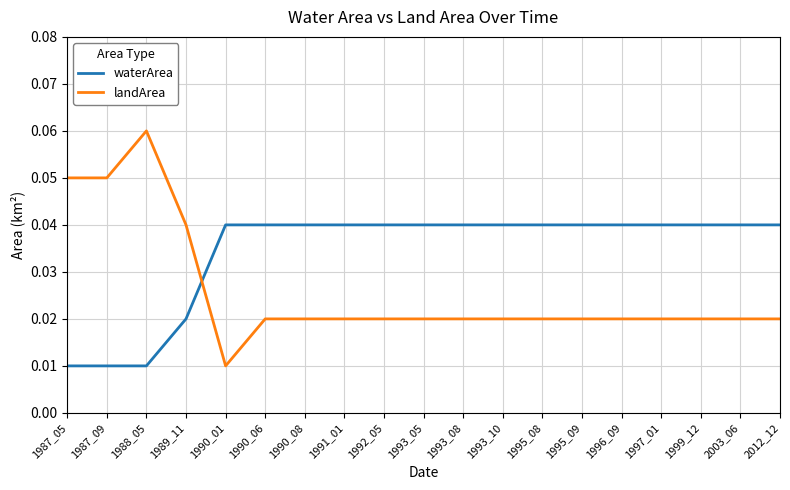

At which category does the chart reach its peak across all series?

1988_05